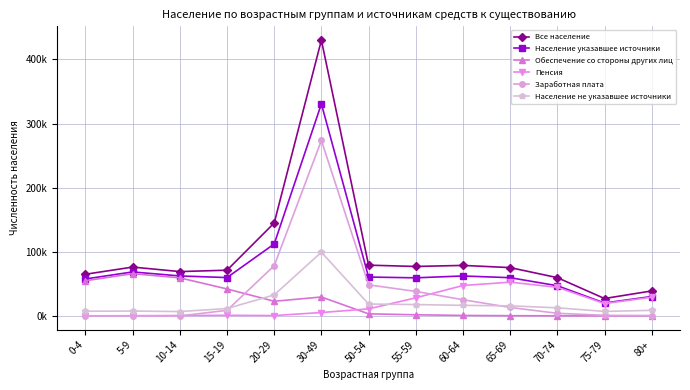

What is the label of the 2nd point from the left?

5-9